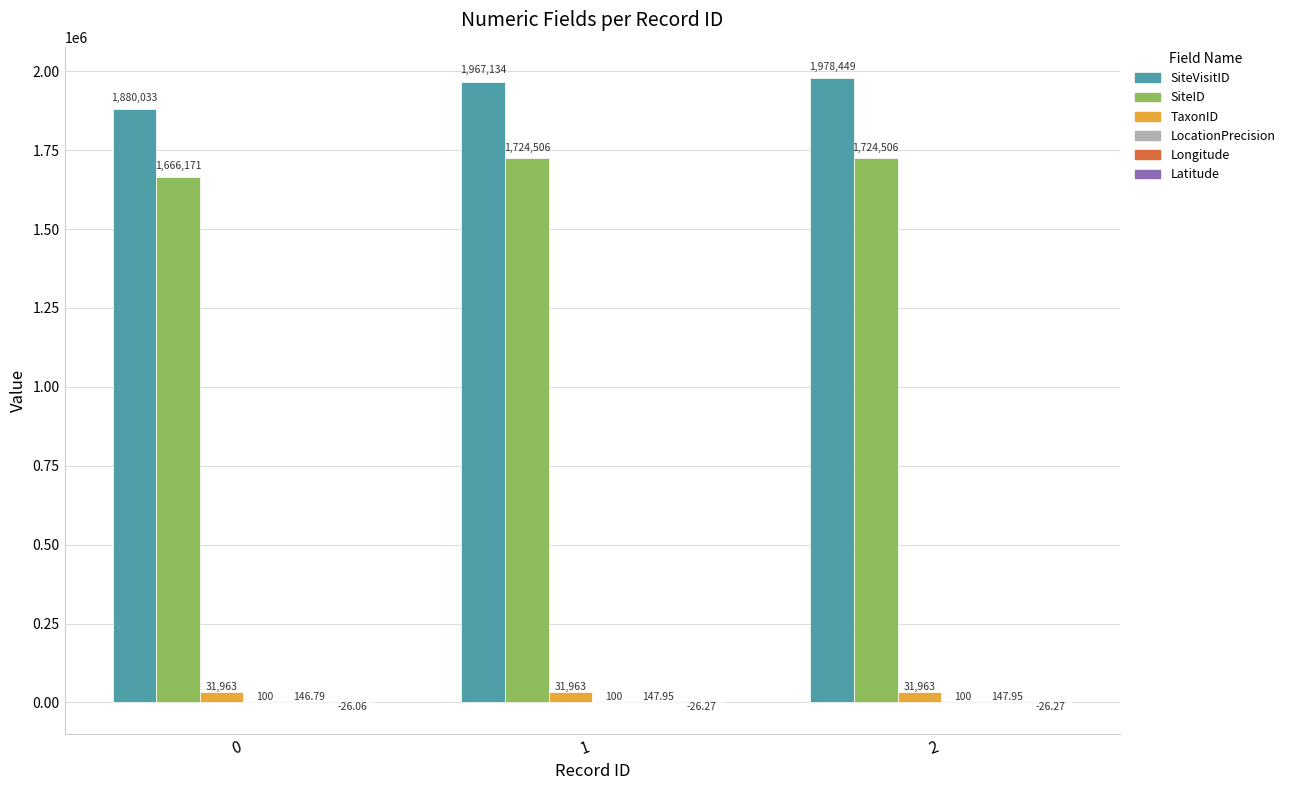

Between 0 and 1, which series saw the biggest shift?

SiteVisitID